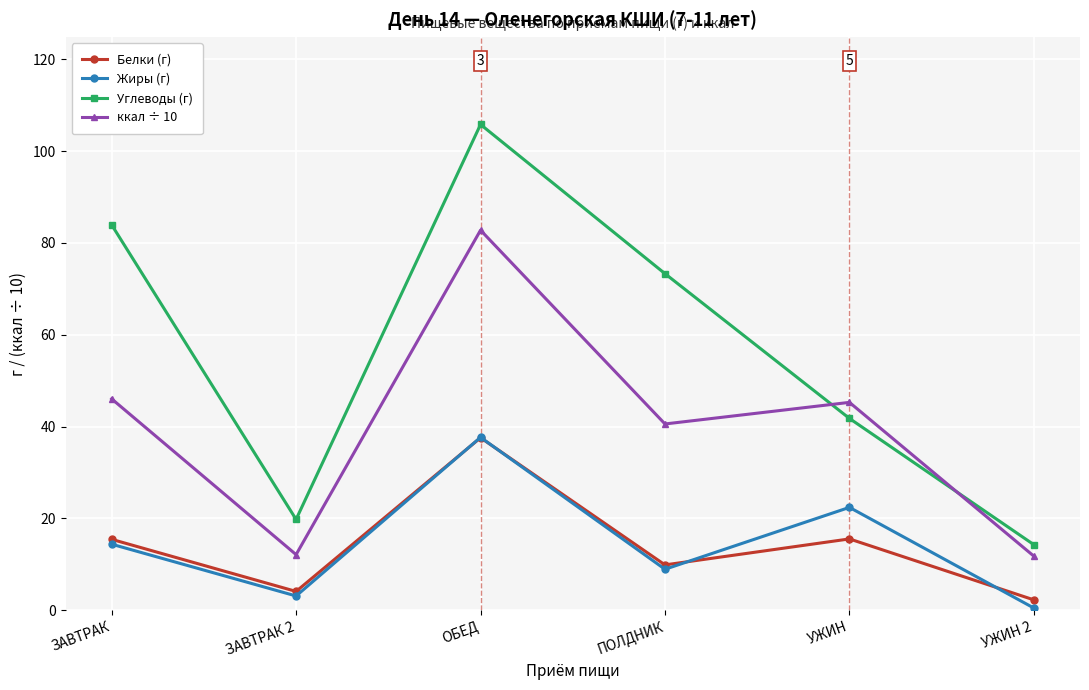

The value of Жиры (г) at ПОЛДНИК is 8.9. True or false?

True